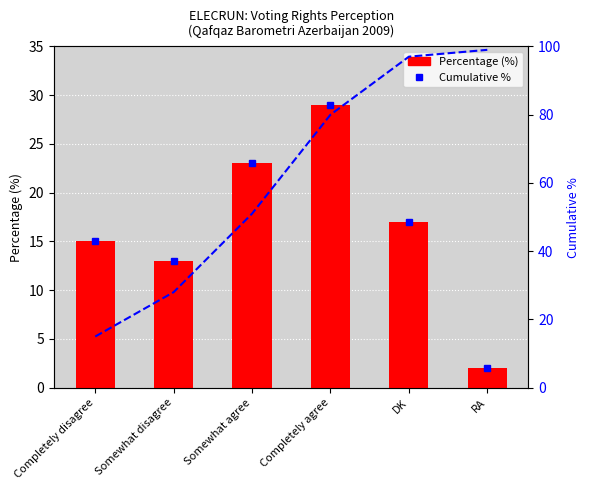

What is the label of the 3rd bar from the left?

Somewhat agree